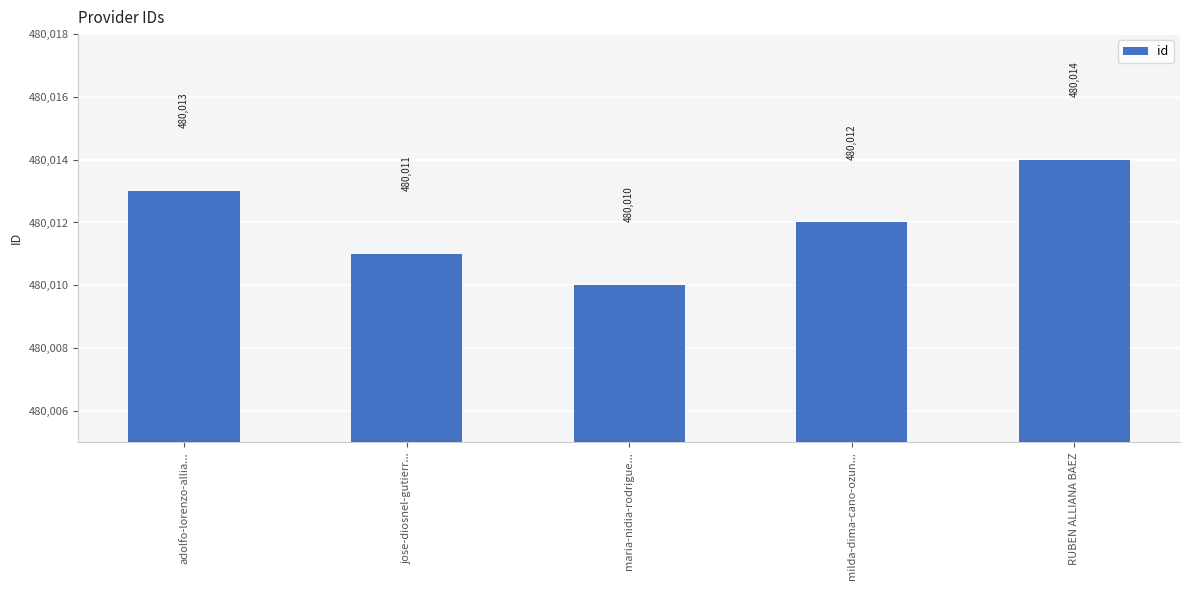

What is the label of the 3rd bar from the right?

maria-nidia-rodrigue...